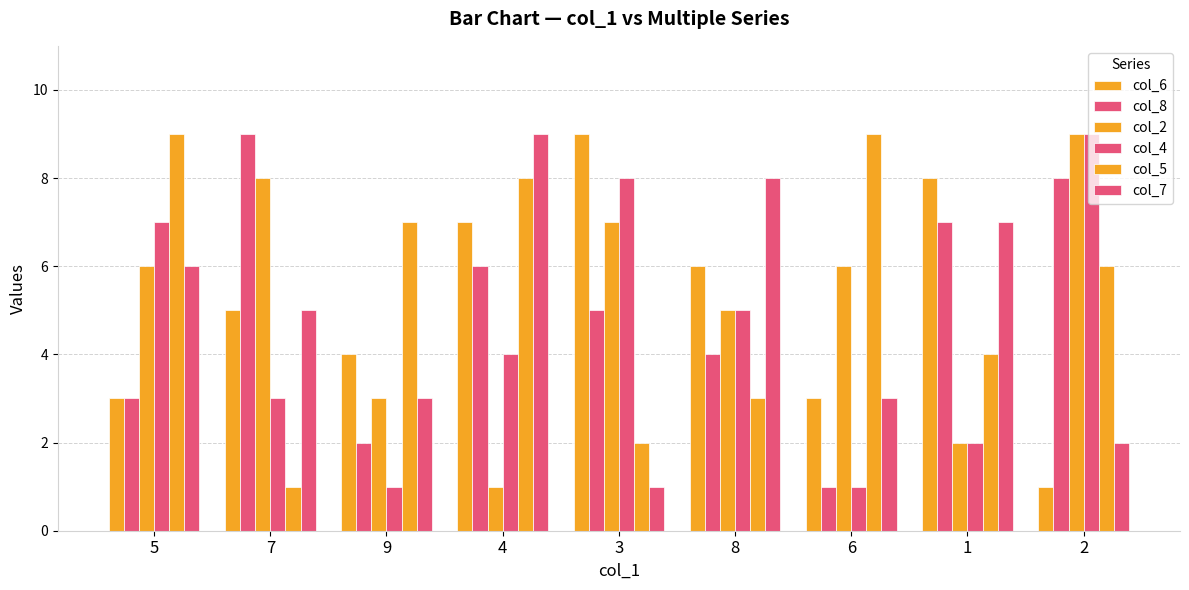

How many col_4 values are between 2 and 7?

5